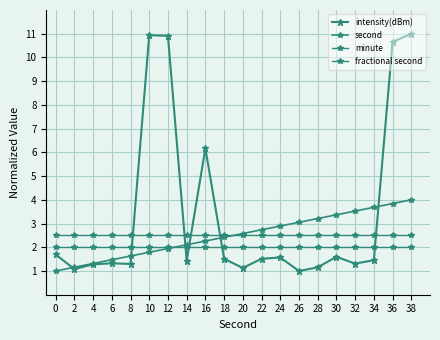

How many values in the second series exceed 2?

13